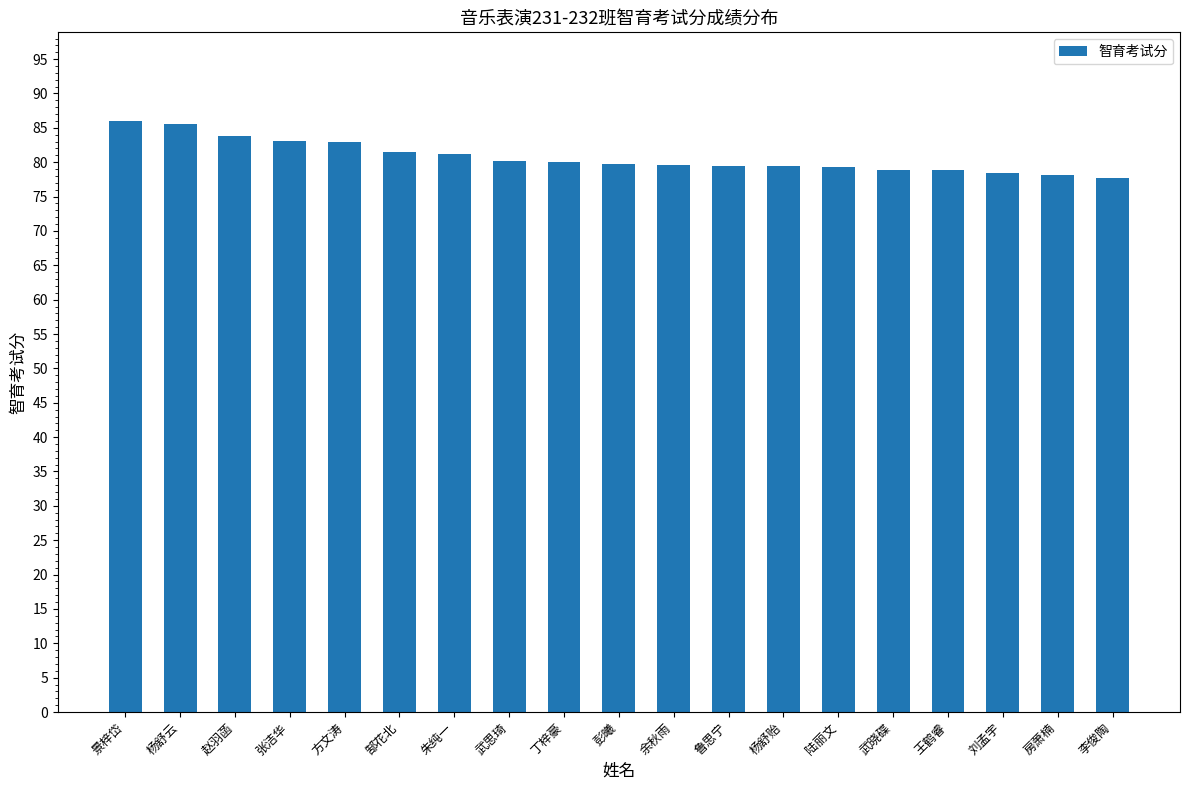

The value at 杨舒贻 is 79.4. True or false?

True